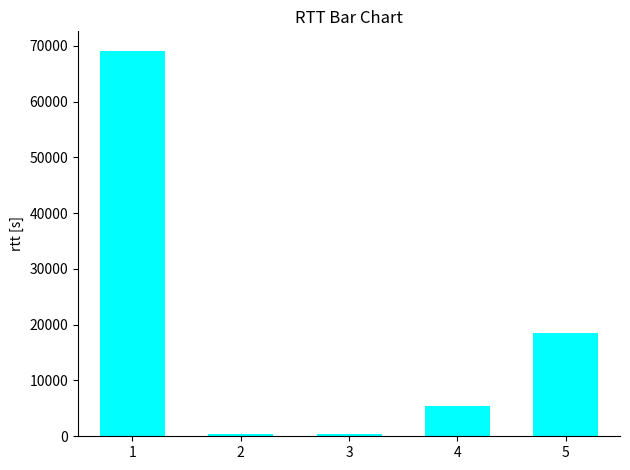

The value at 4 is 5377. True or false?

True